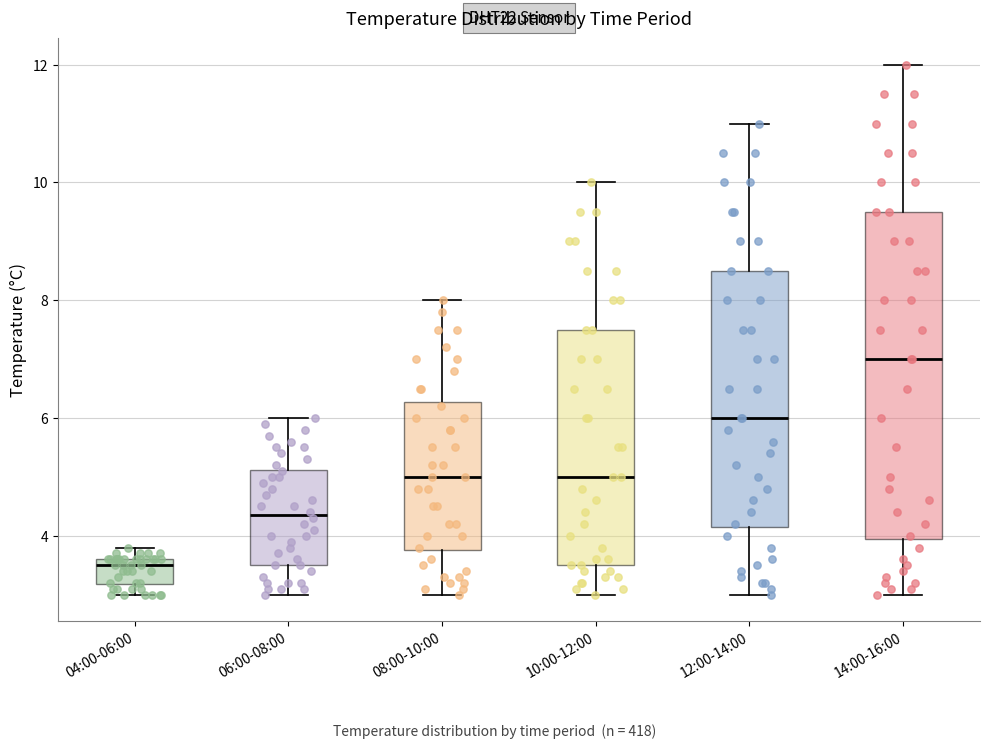

Reading left to right, read every box against the y-axis: the position of its median line, the range the box covers, and the ends of its whiskers. The values are not printed on the chart, so give them approximately, as read against the axis.

04:00-06:00: median 3.6 (just below the box's upper edge), box 3.2 to 3.6, whiskers 3.0 to 3.8
06:00-08:00: median 4.4, box 3.6 to 5.2, whiskers 3.0 to 6.0
08:00-10:00: median 5.0, box 3.8 to 6.2, whiskers 3.0 to 8.0
10:00-12:00: median 5.0, box 3.6 to 7.6, whiskers 3.0 to 10.0
12:00-14:00: median 6.0, box 4.2 to 8.6, whiskers 3.0 to 11.0
14:00-16:00: median 7.0, box 4.0 to 9.6, whiskers 3.0 to 12.0